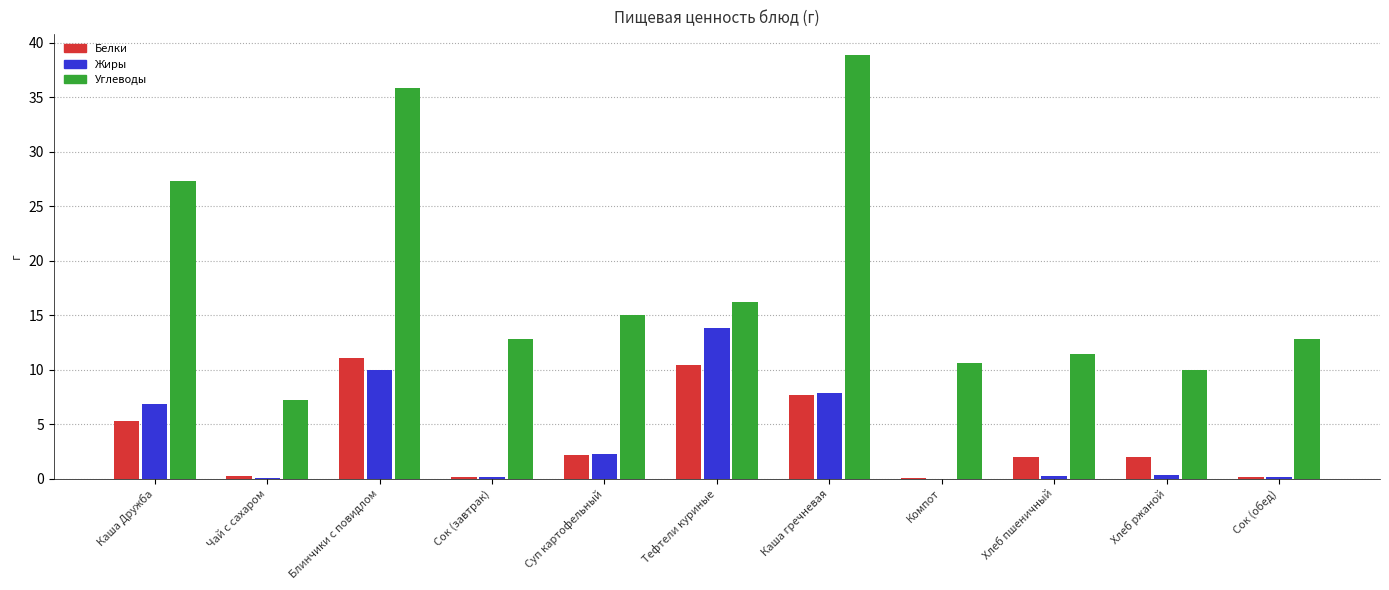

At which category is the sum across all series the highest?

Блинчики с повидлом